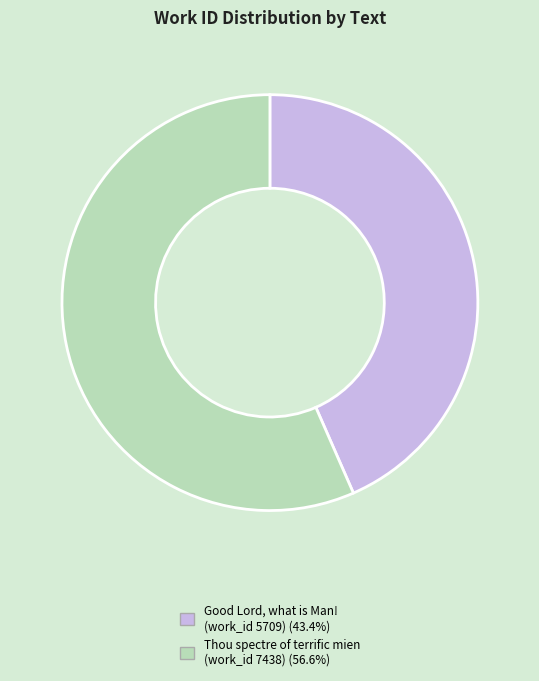

Which slice is the largest?

Thou spectre of terrific mien (work_id 7438)